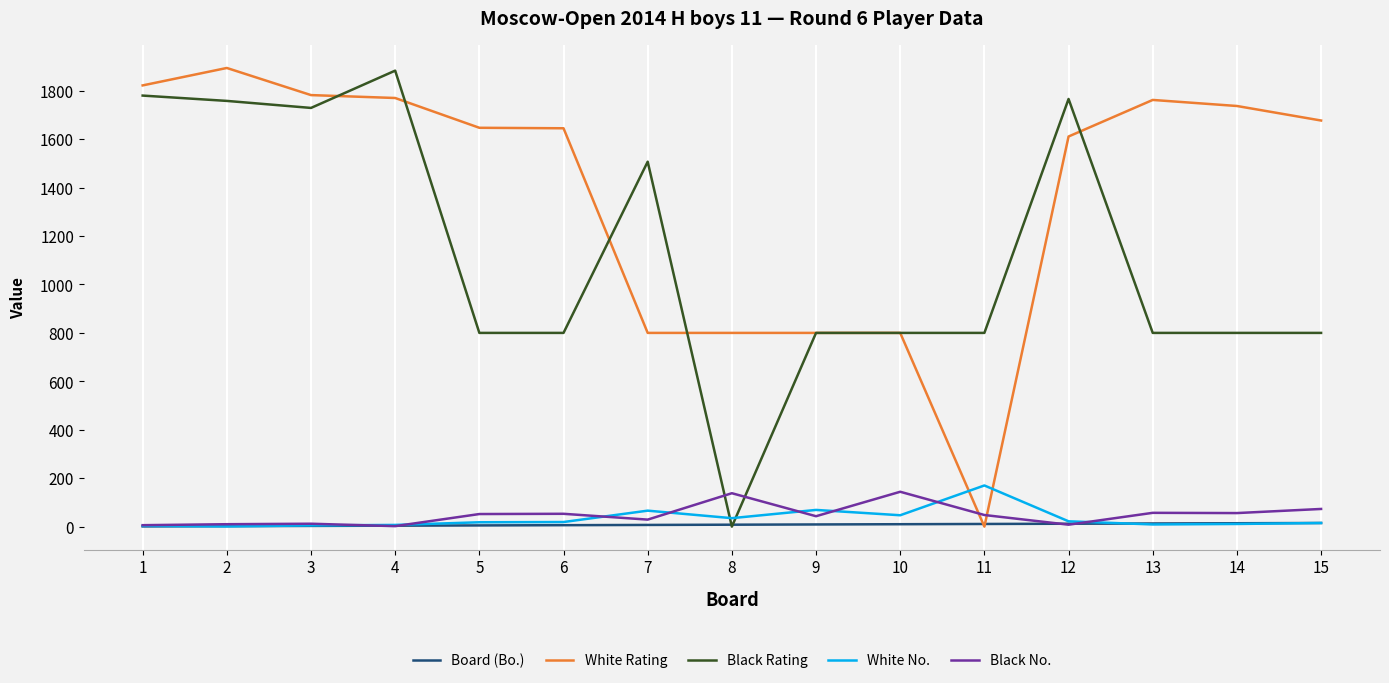

After their last crossing, which series has the higher values: White No. or White Rating?

White Rating